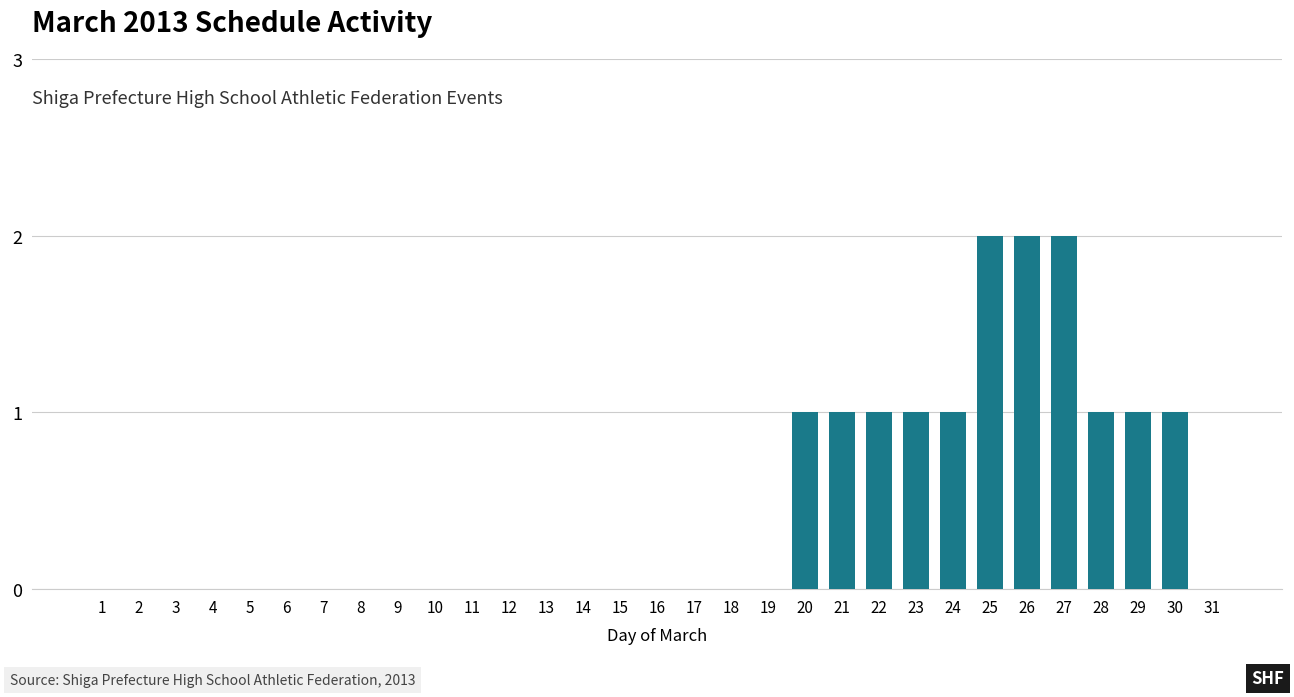

Does the chart contain stacked bars?

No